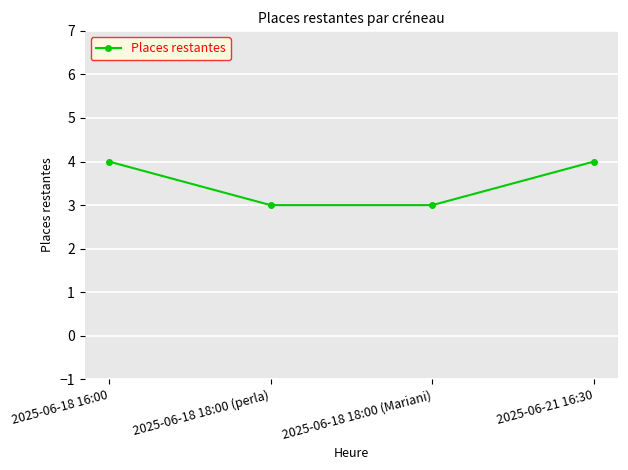

The chart shows a value of 3 at 2025-06-18 18:00 (Mariani). True or false?

True